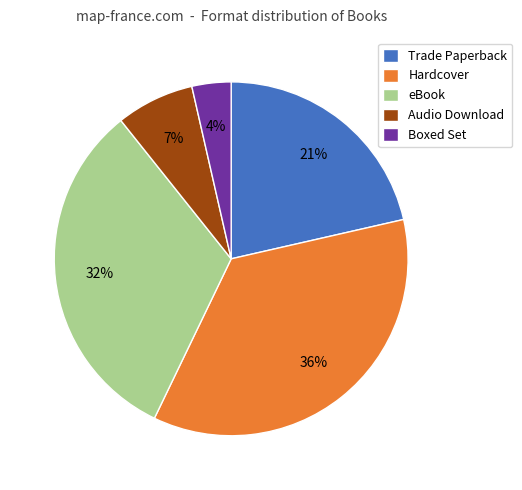

To the nearest percent, what is the difference between the largest and smallest slice percentages?

32%